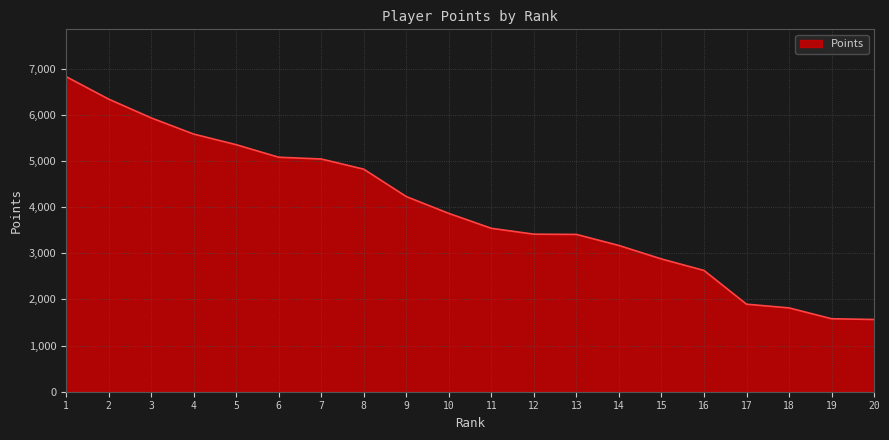

The value at 19 is 650. True or false?

False